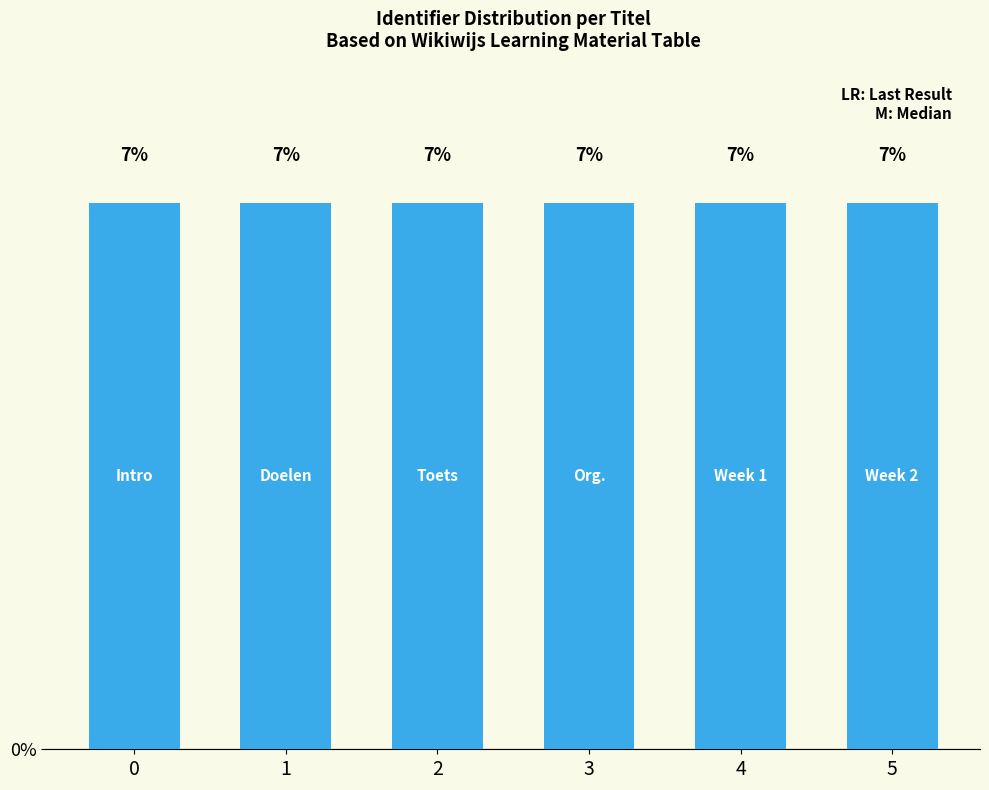

What is the ratio of the value at 4 to the value at 0?

1.0